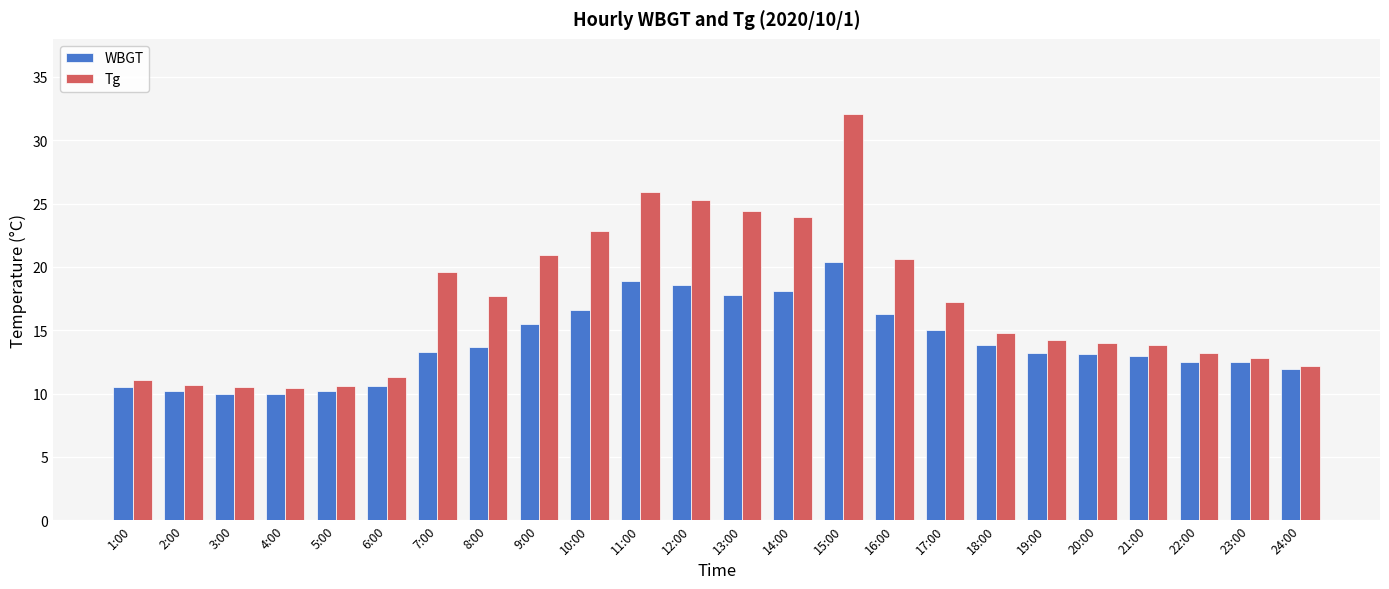

The value of WBGT at 9:00 is 21.2. True or false?

False